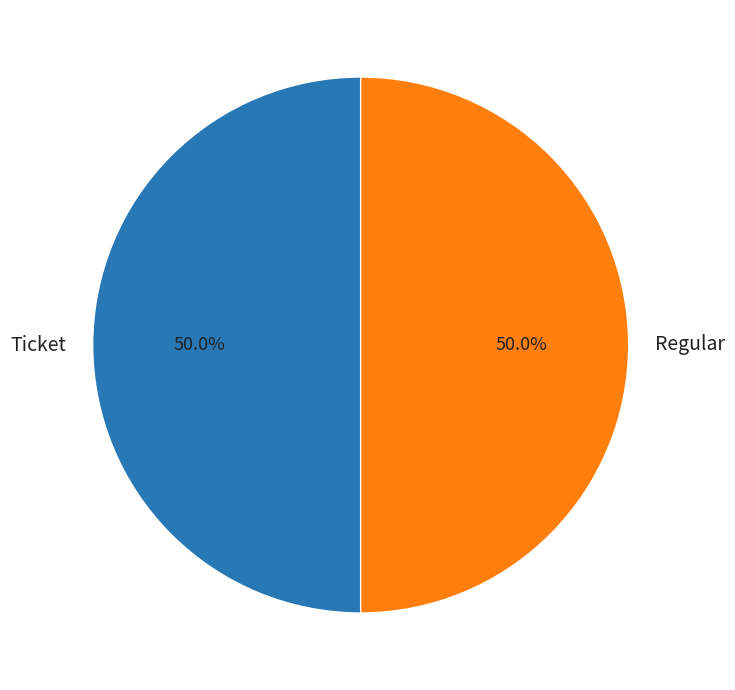

Approximately how many times larger is the value at Ticket compared to Regular?

1.0